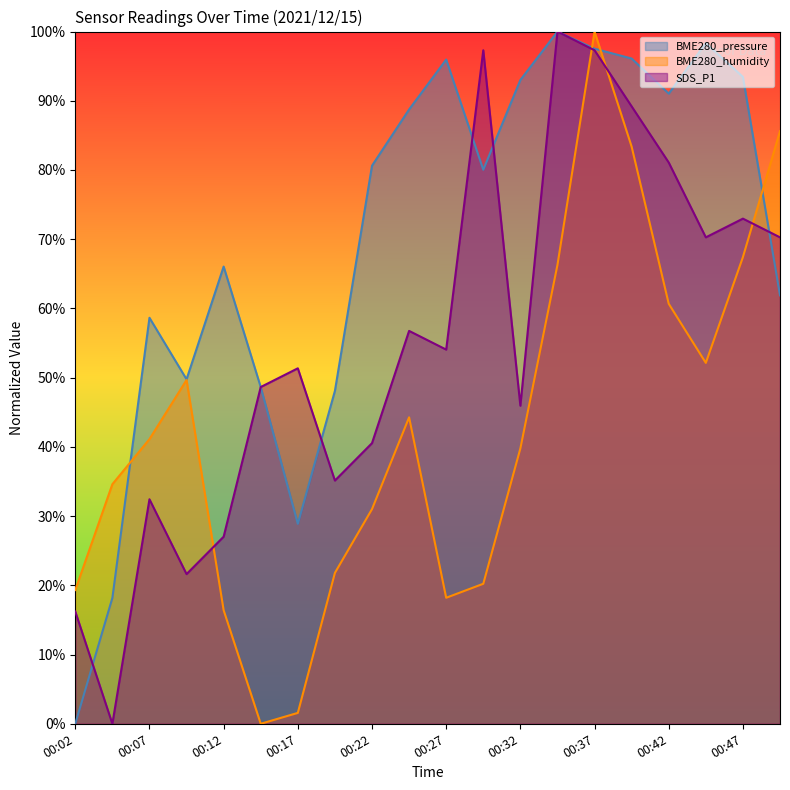

Reading left to right, what are all the values shown in this chart?

BME280_pressure: 00:02=0.0	00:04=0.2	00:07=0.6	00:09=0.5	00:12=0.7	00:14=0.5	00:17=0.3	00:19=0.5	00:22=0.8	00:24=0.9	00:27=1.0	00:29=0.8	00:32=0.9	00:34=1.0	00:37=1.0	00:39=1.0	00:42=0.9	00:44=1.0	00:47=0.9	00:49=0.6
BME280_humidity: 00:02=0.2	00:04=0.3	00:07=0.4	00:09=0.5	00:12=0.2	00:14=0.0	00:17=0.0	00:19=0.2	00:22=0.3	00:24=0.4	00:27=0.2	00:29=0.2	00:32=0.4	00:34=0.7	00:37=1.0	00:39=0.8	00:42=0.6	00:44=0.5	00:47=0.7	00:49=0.9
SDS_P1: 00:02=0.2	00:04=0.0	00:07=0.3	00:09=0.2	00:12=0.3	00:14=0.5	00:17=0.5	00:19=0.4	00:22=0.4	00:24=0.6	00:27=0.5	00:29=1.0	00:32=0.5	00:34=1.0	00:37=1.0	00:39=0.9	00:42=0.8	00:44=0.7	00:47=0.7	00:49=0.7